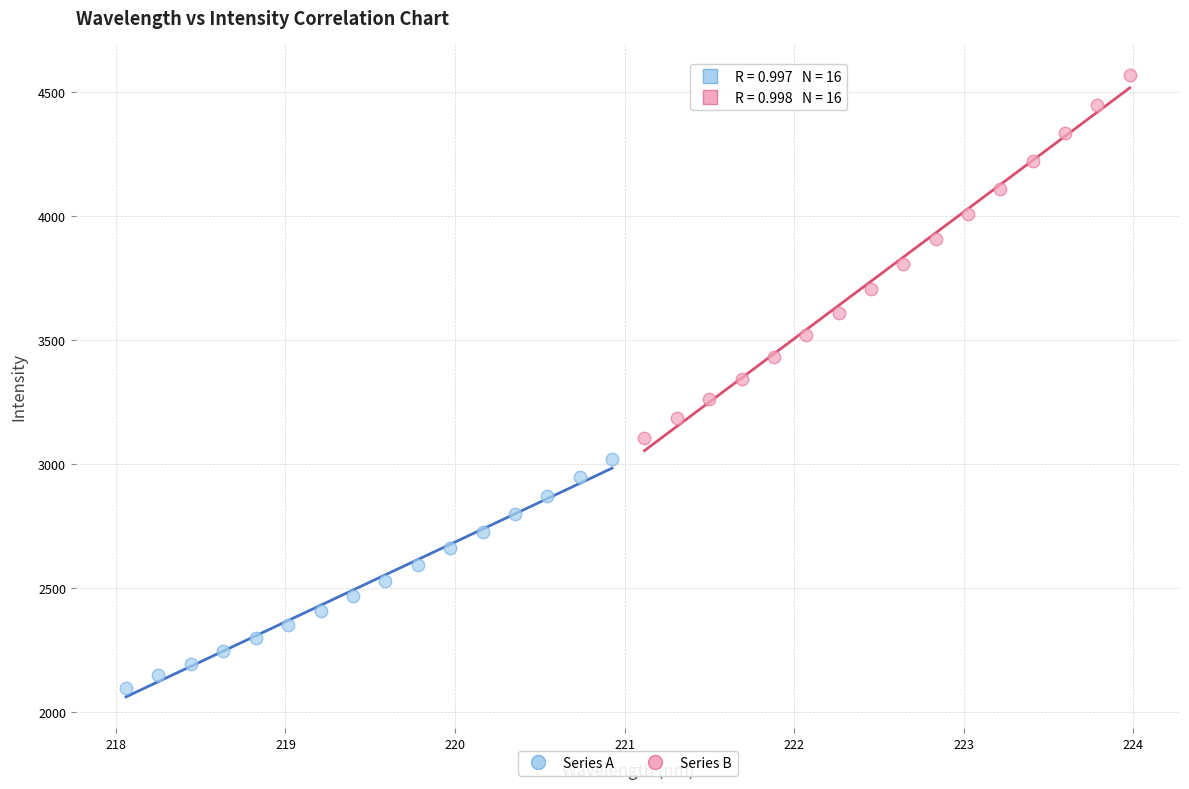

Which series contains the lowest Y value?

Series A